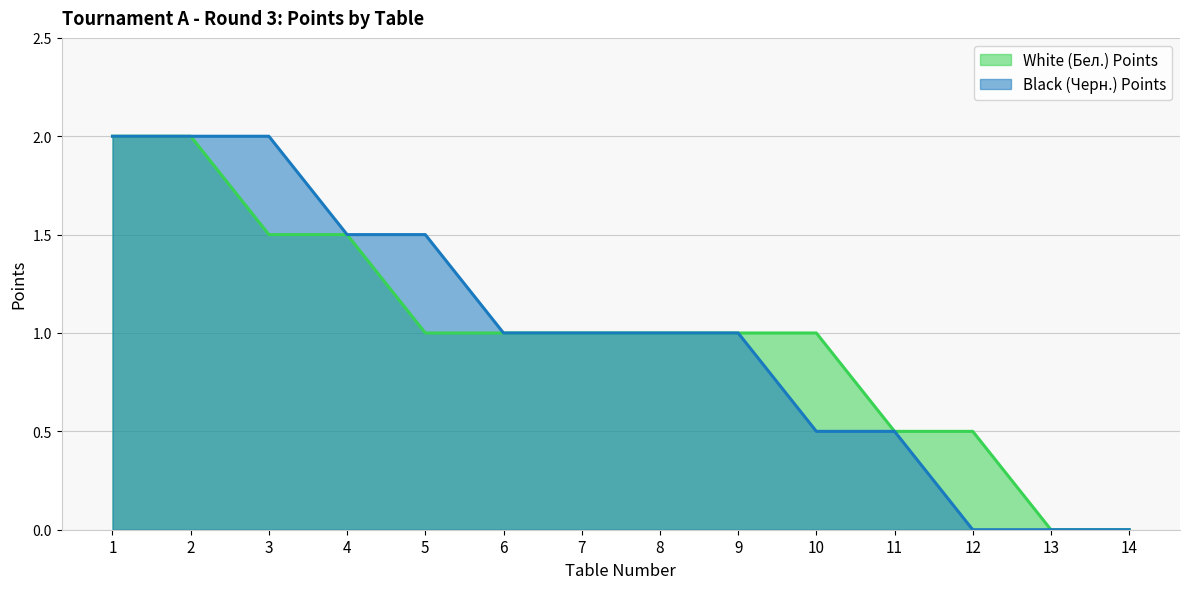

How many values in White (Бел.) Points are above zero?

12